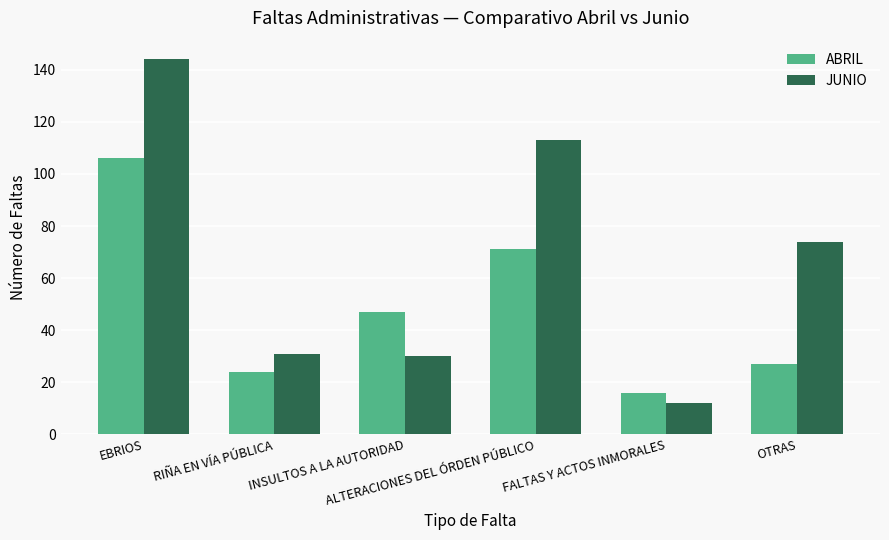

At how many categories does at least one series exceed 49?

3